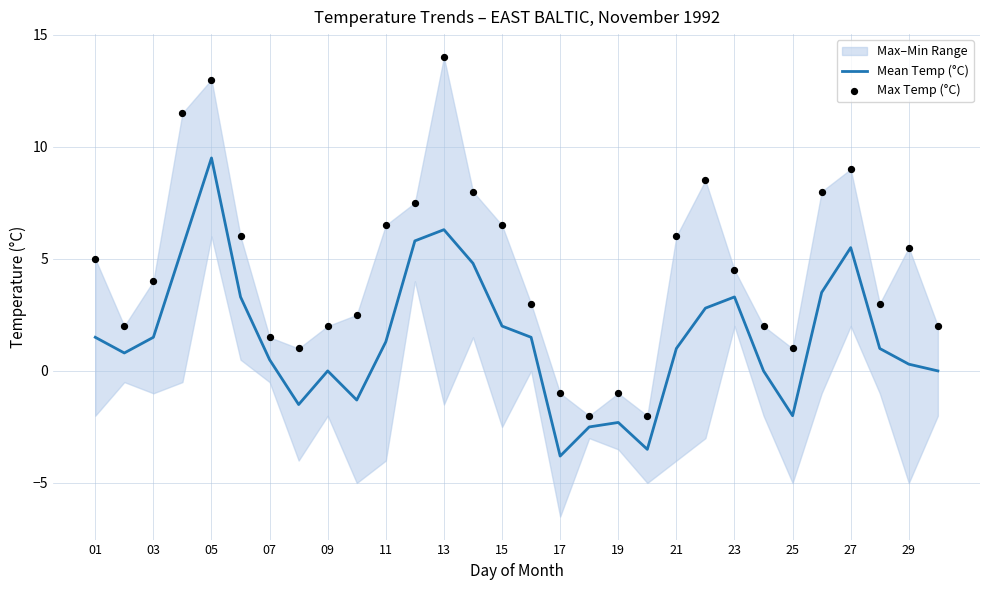

What is the maximum value for Mean Temp (°C)?

9.5